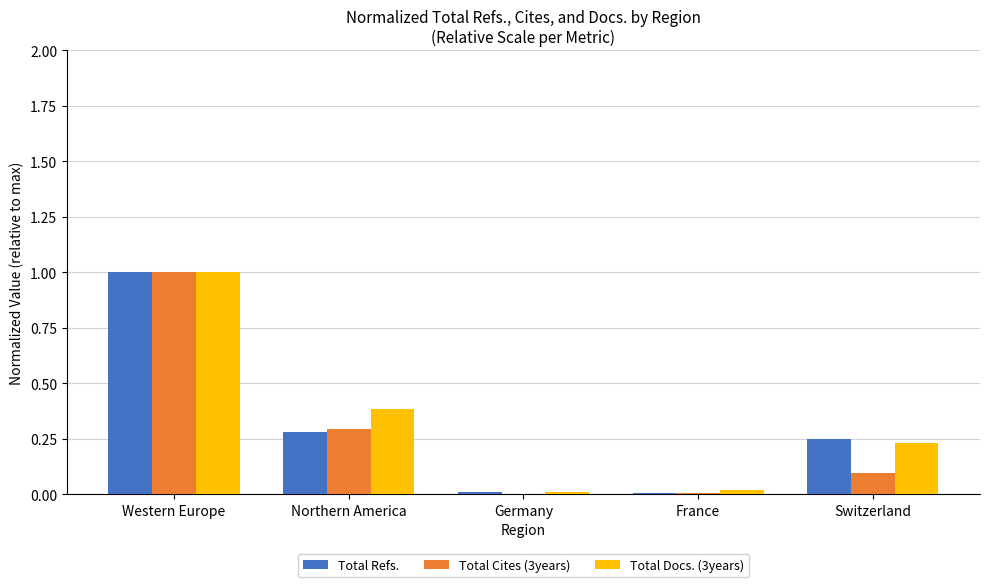

What is the approximate value of Total Refs. at Northern America?

0.3